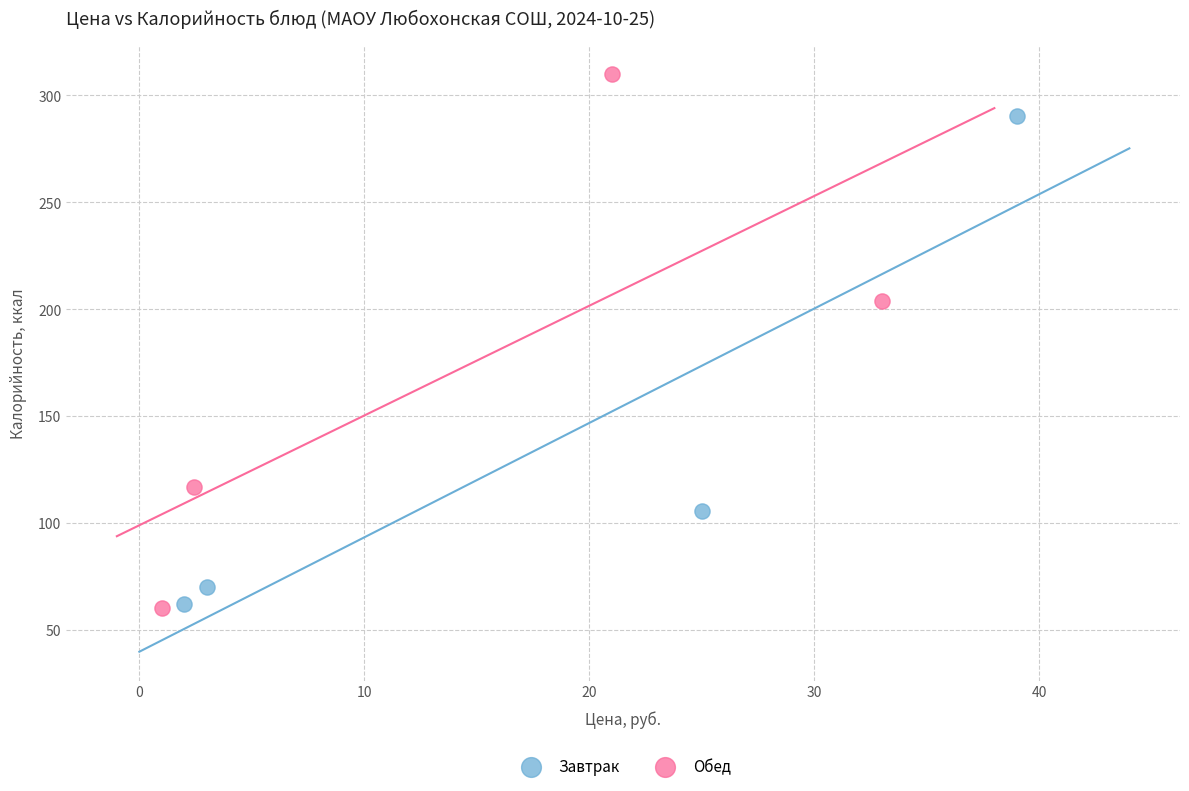

Which series has the widest spread of Y values?

Обед